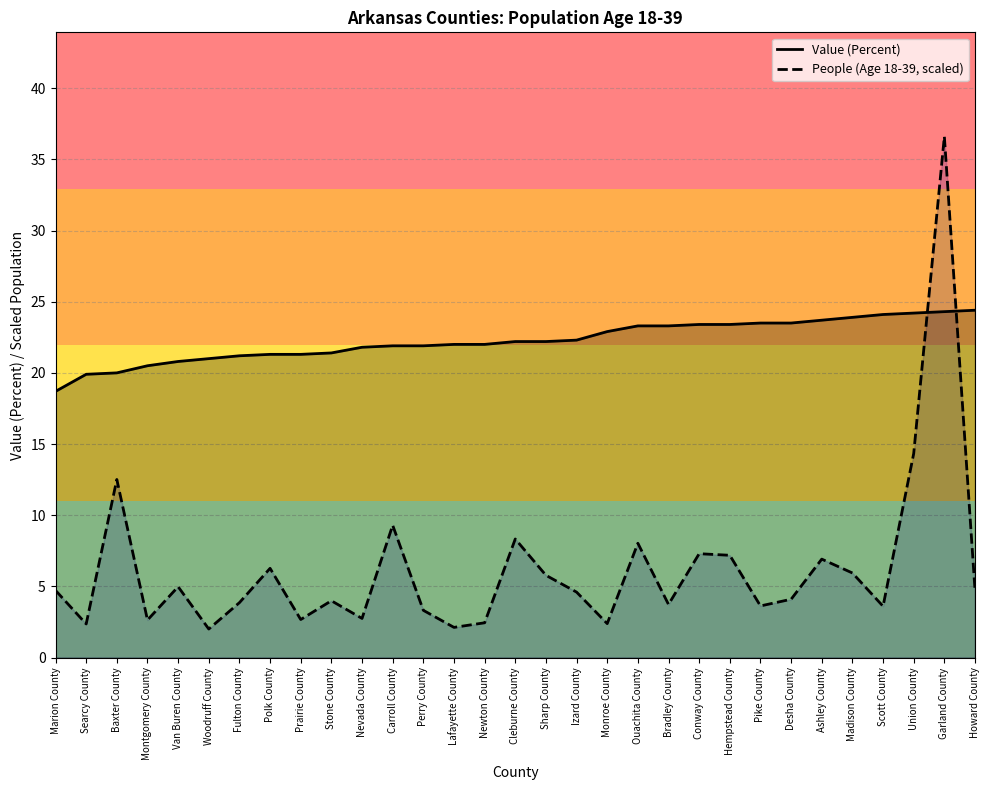

True or false: People (Age 18-39, scaled) has a value of 11.8 at Conway County.

False